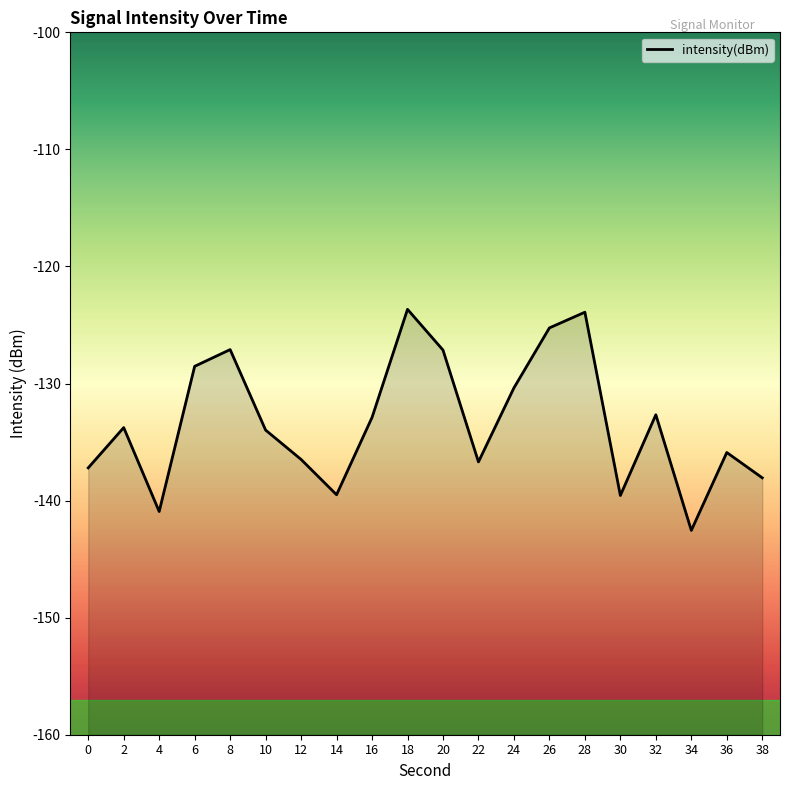

What is the minimum value shown in the chart?

-142.5